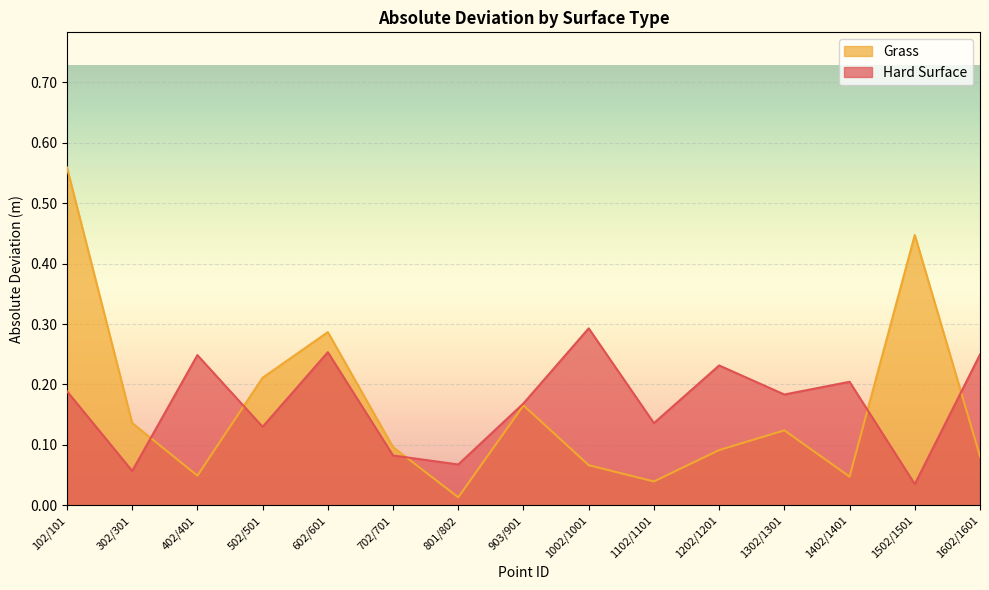

Reading right to left, extract all data points from this chart.

Hard Surface: 0.2	0.0	0.2	0.2	0.2	0.1	0.3	0.2	0.1	0.1	0.3	0.1	0.2	0.1	0.2
Grass: 0.1	0.4	0.0	0.1	0.1	0.0	0.1	0.2	0.0	0.1	0.3	0.2	0.0	0.1	0.6